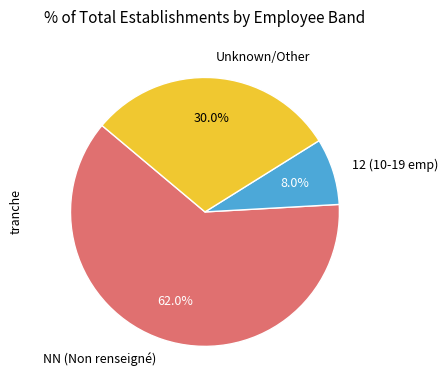

Combined, what portion of the pie is Unknown/Other and NN (Non renseigné)?

92.0%